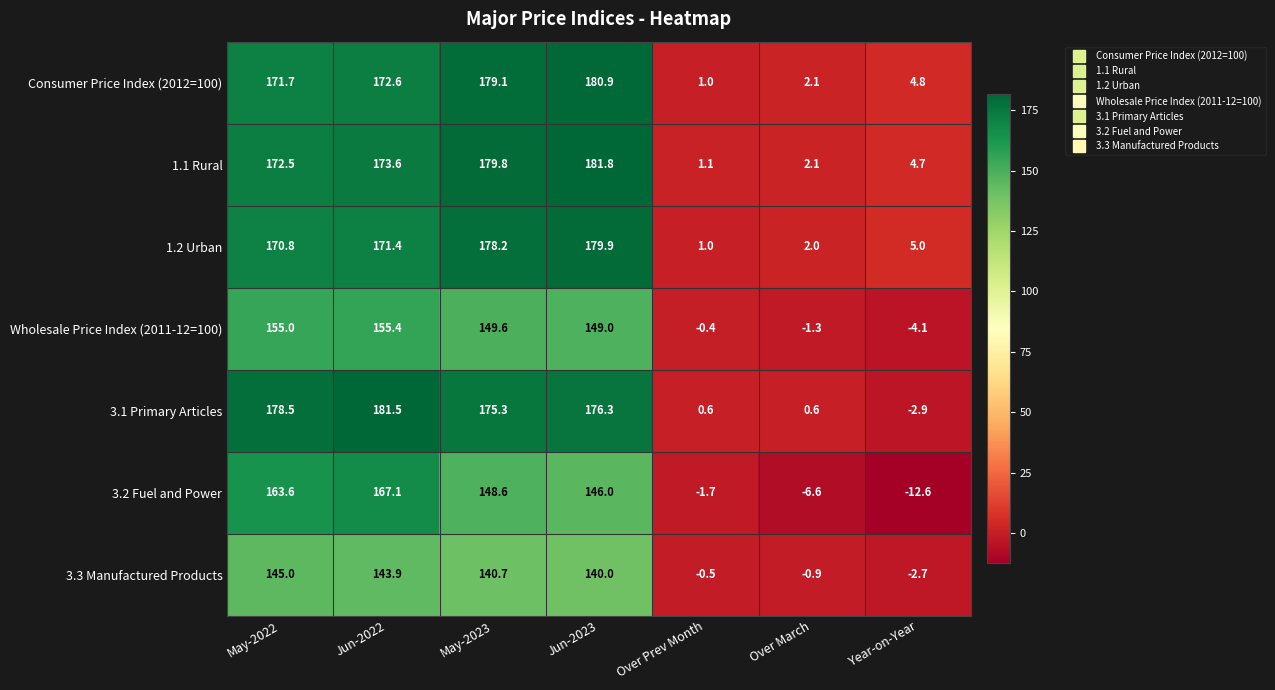

Is the value of Wholesale Price Index (2011-12=100) at Over Prev Month greater than the value of 1.1 Rural at Jun-2022?

No